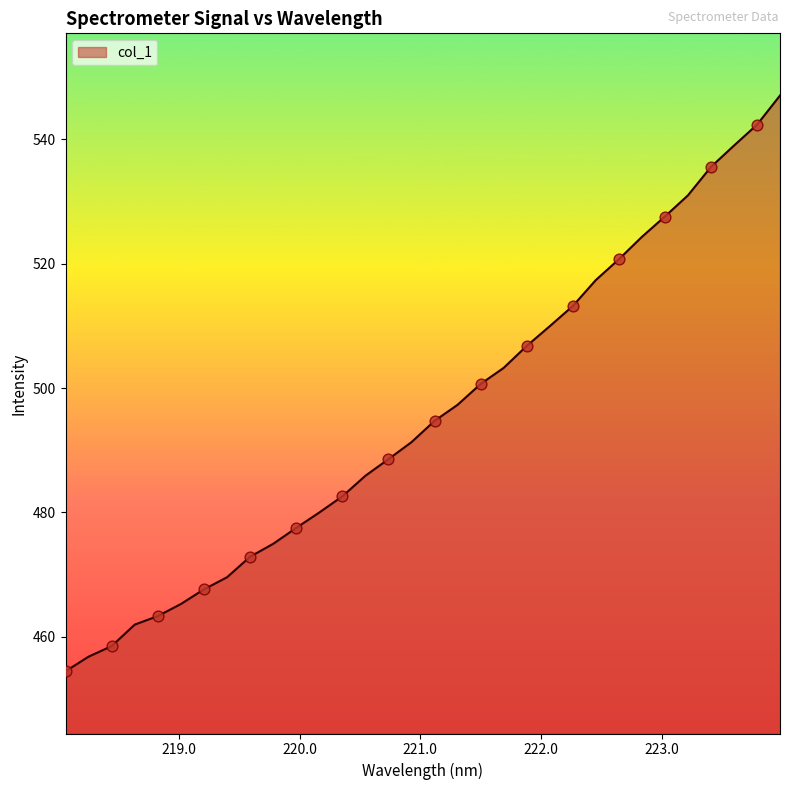

What is the smallest value displayed?

454.5